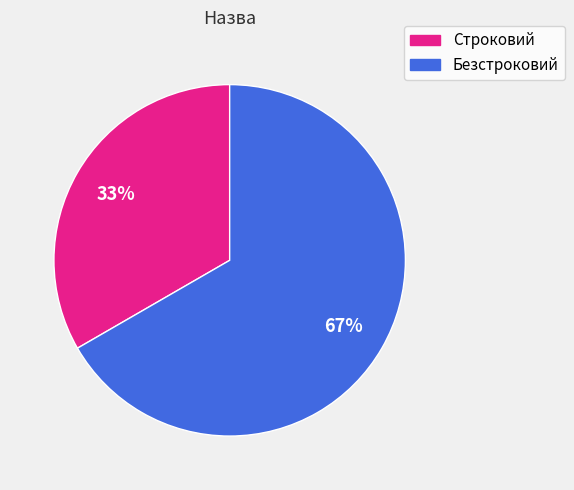

Is it true that Строковий is 33% of the pie?

True